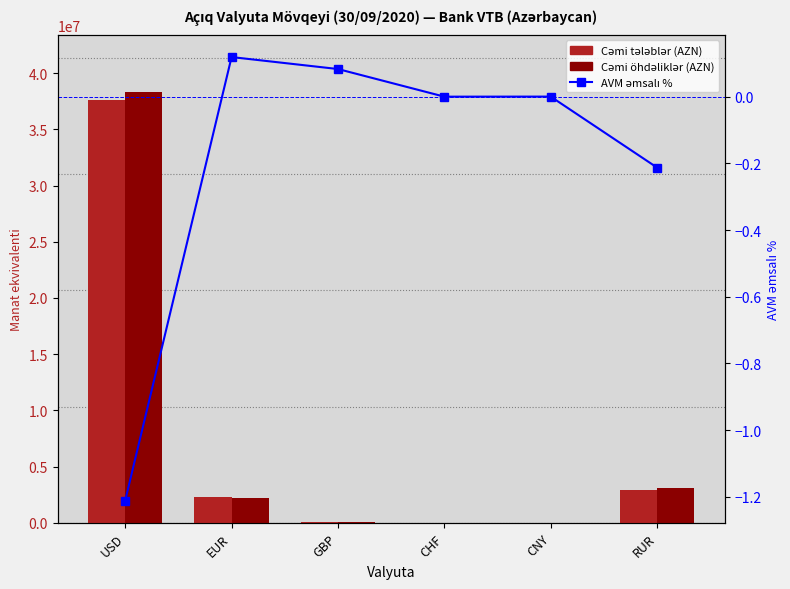

Is it true that Cəmi tələblər (AZN) equals 180.5 at CNY?

False